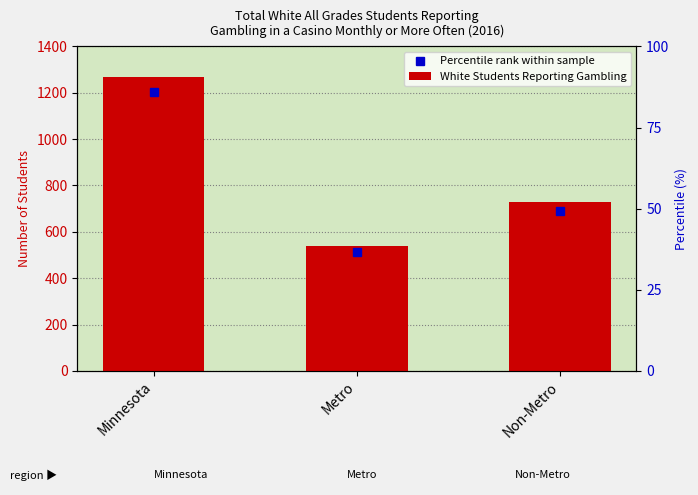

Does the chart contain stacked bars?

No